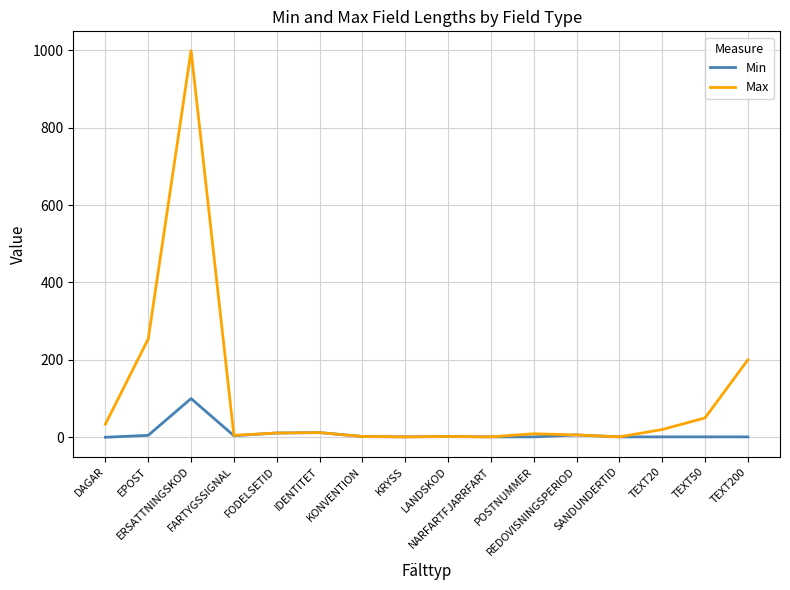

Which series has the widest spread of values?

Max